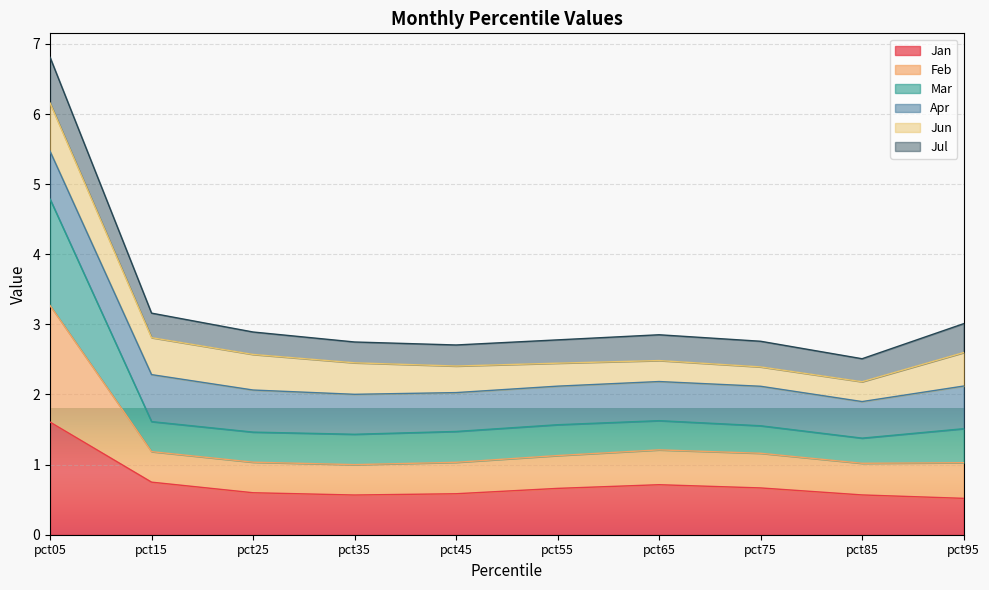

True or false: Feb and Jan intersect in this chart.

False